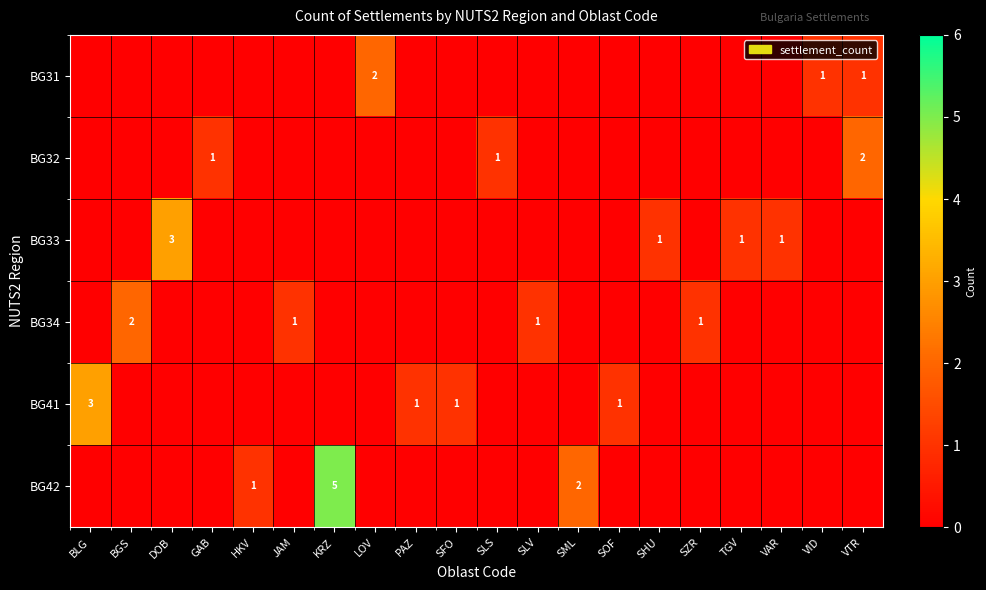

Which category has the lowest value across all series?

BLG